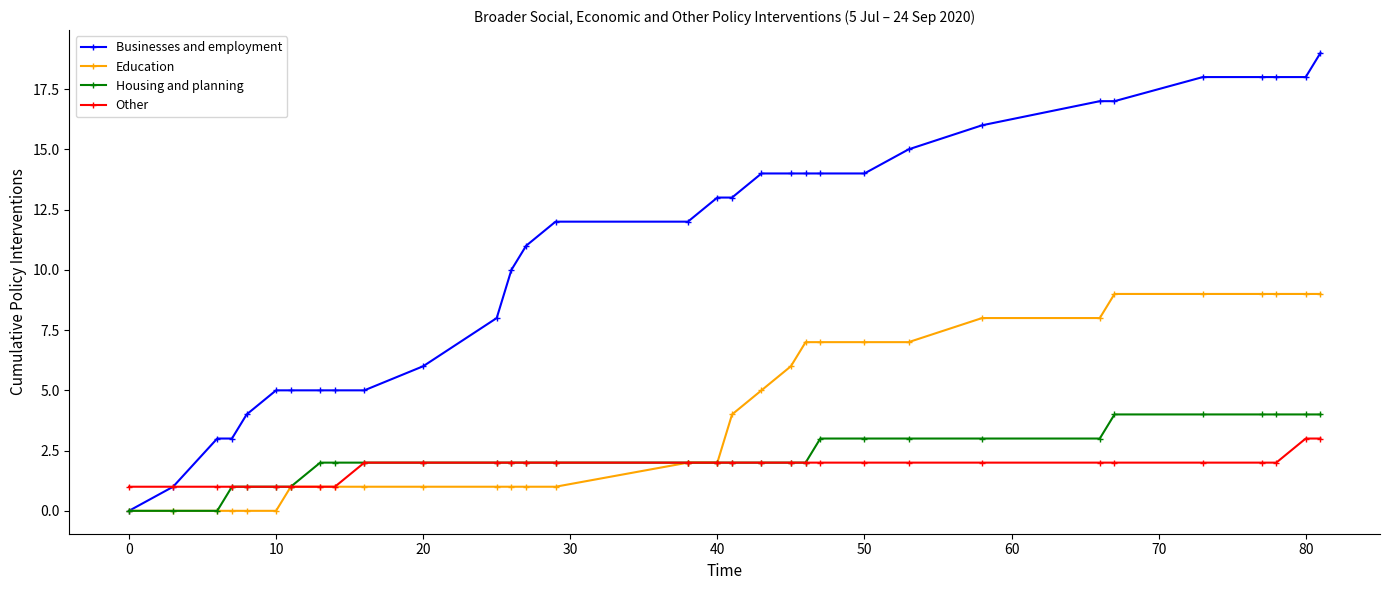

Which series has the largest total across all categories?

Businesses and employment